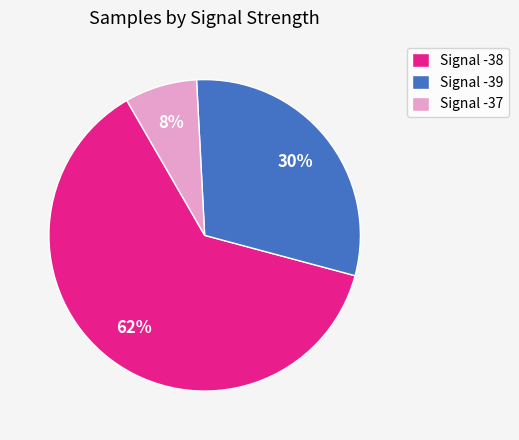

Between Signal -37 and Signal -39, which is larger?

Signal -39